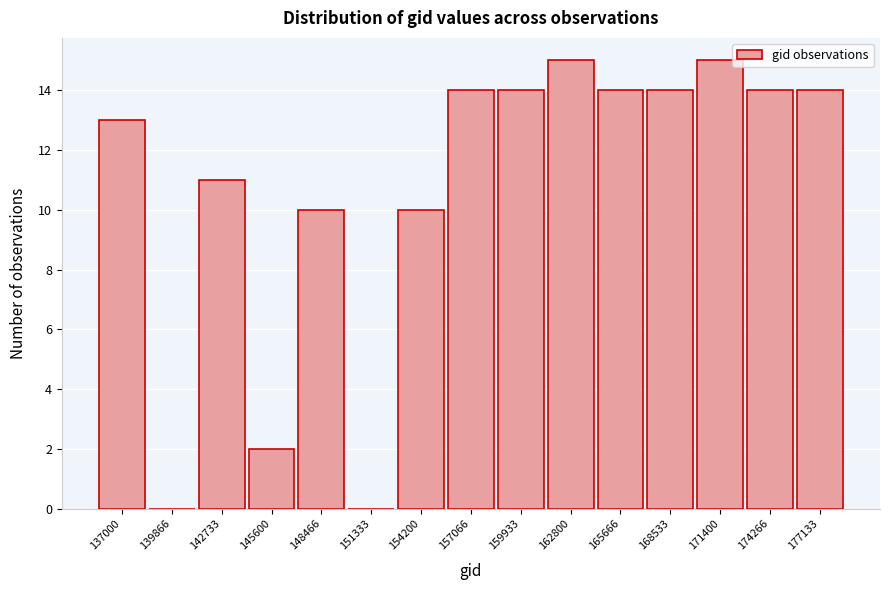

Reading left to right, list all the values displayed in this chart.

137000=13	139866=0	142733=11	145600=2	148466=10	151333=0	154200=10	157066=14	159933=14	162800=15	165666=14	168533=14	171400=15	174266=14	177133=14